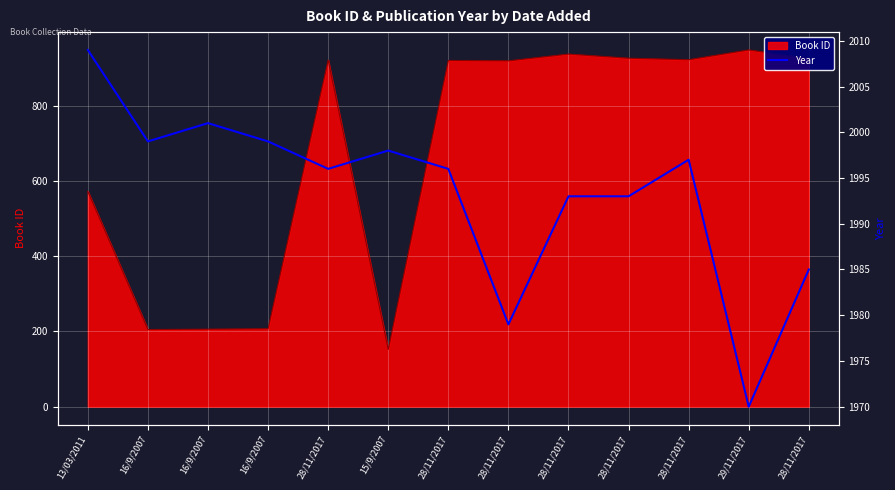

Count the number of values greater than 1996.

6